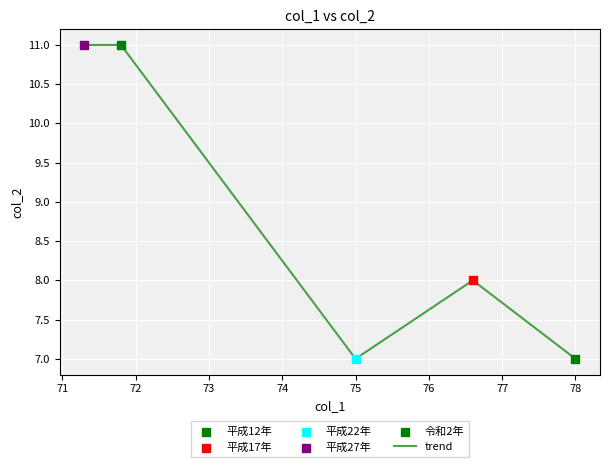

How many interior local valleys (lower than both neighbors) does the data have?

1